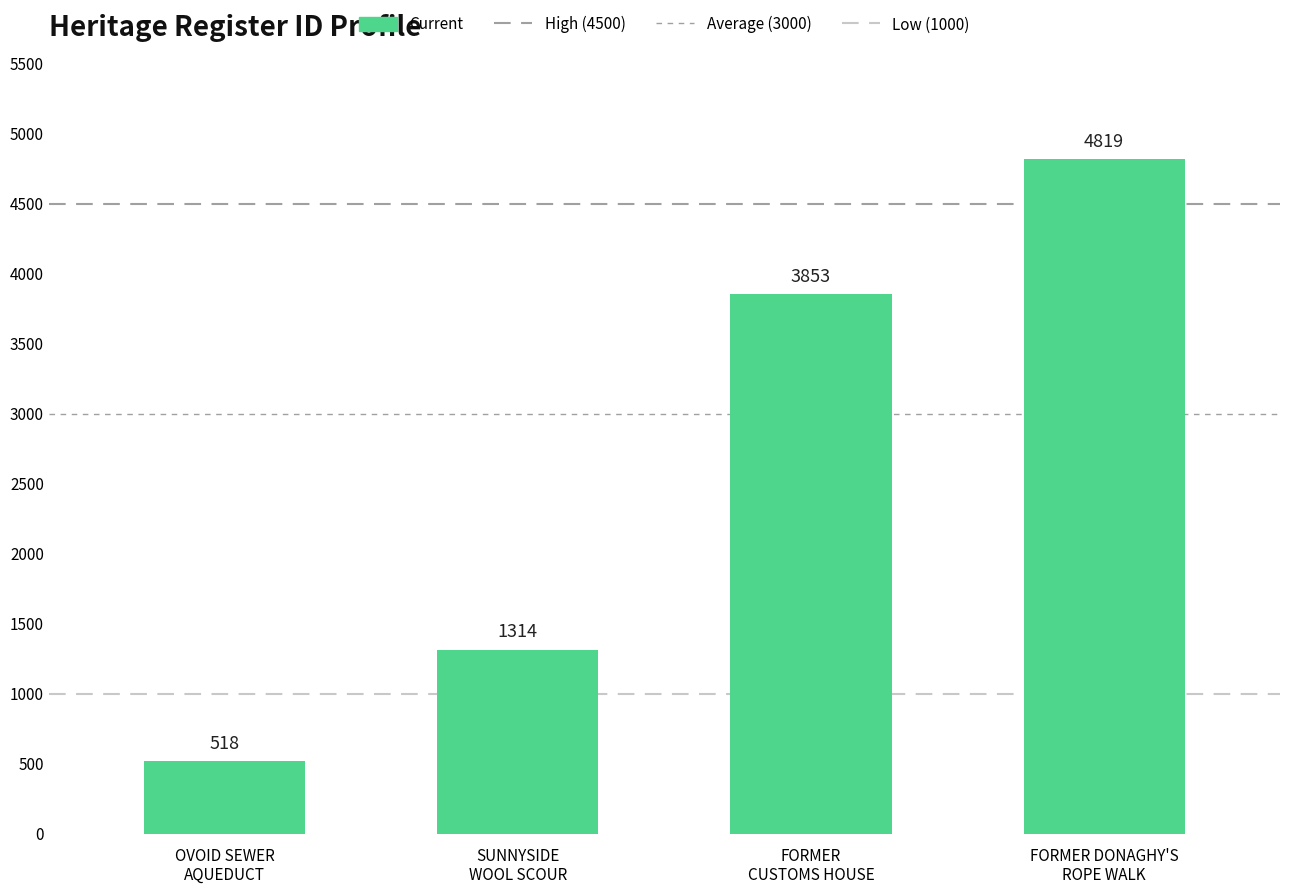

Which has a higher value, SUNNYSIDE
WOOL SCOUR or FORMER DONAGHY'S
ROPE WALK?

FORMER DONAGHY'S
ROPE WALK